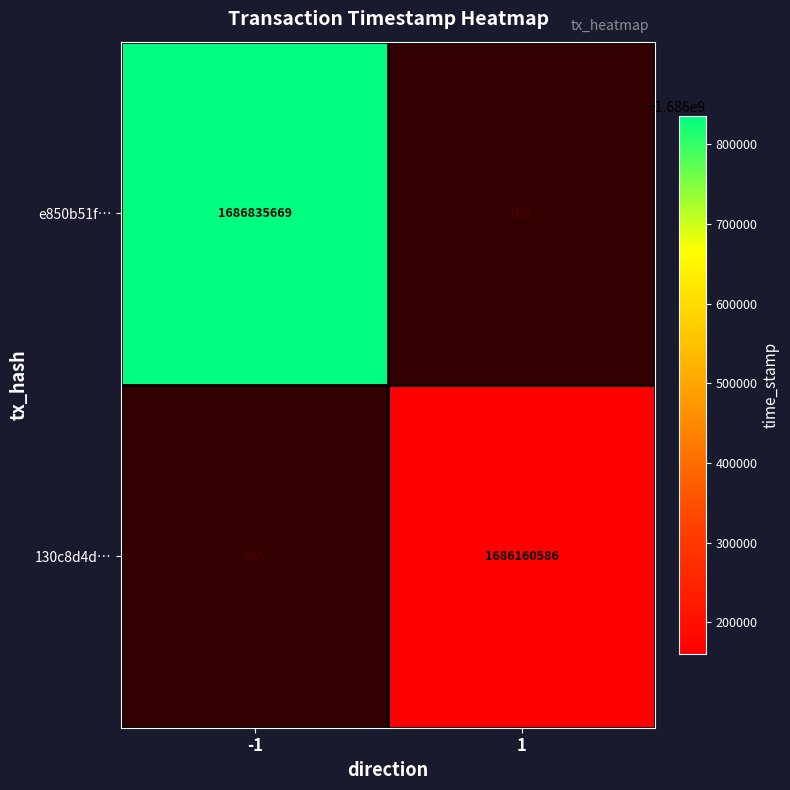

The e850b51f… series shows 1686835669 at -1. True or false?

True